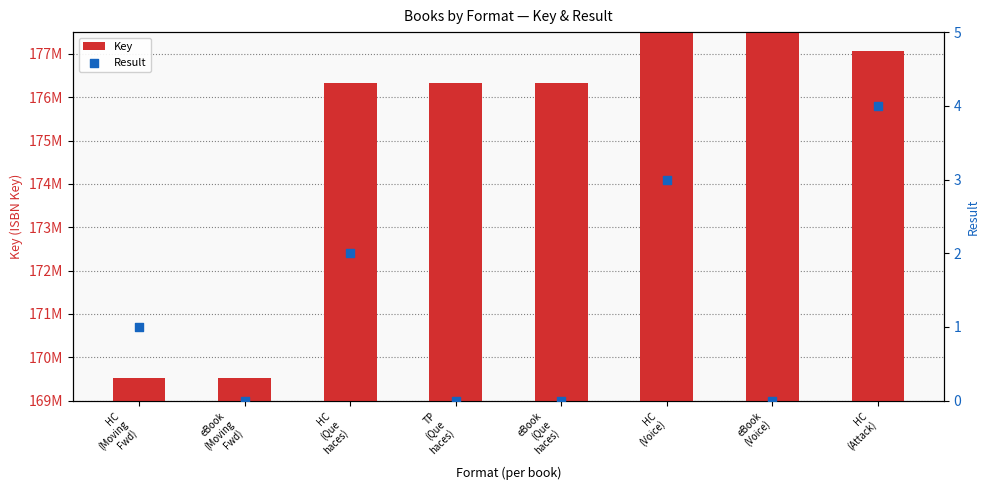

At how many categories does at least one series exceed 62286767?

8